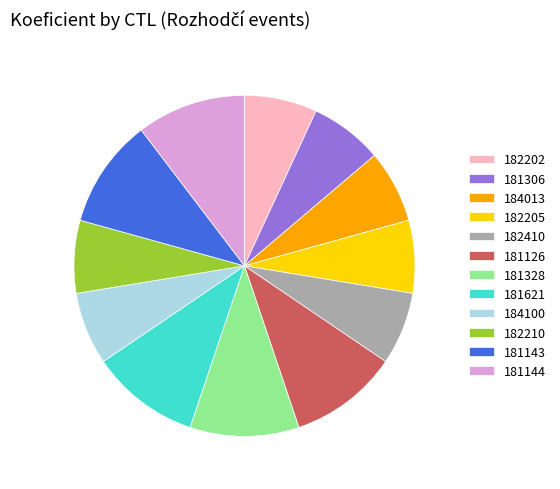

Is it true that 181328 is 23% of the pie?

False